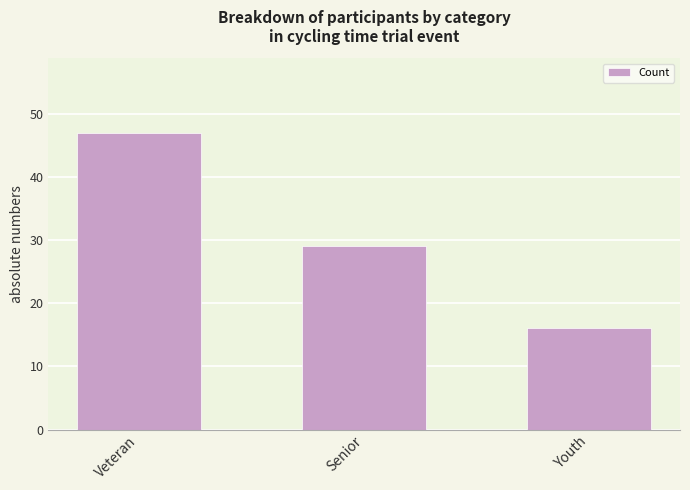

Reading left to right, extract all data points from this chart.

47	29	16